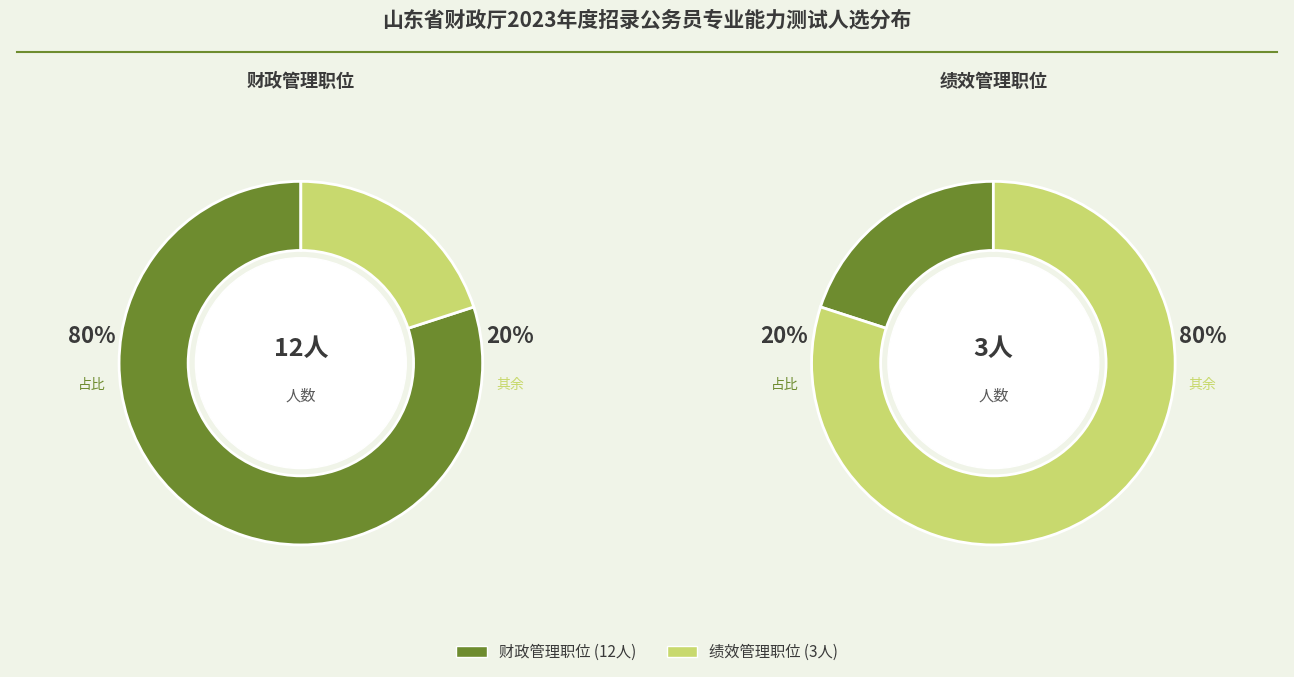

To the nearest percent, what portion does 绩效管理职位 represent?

20%